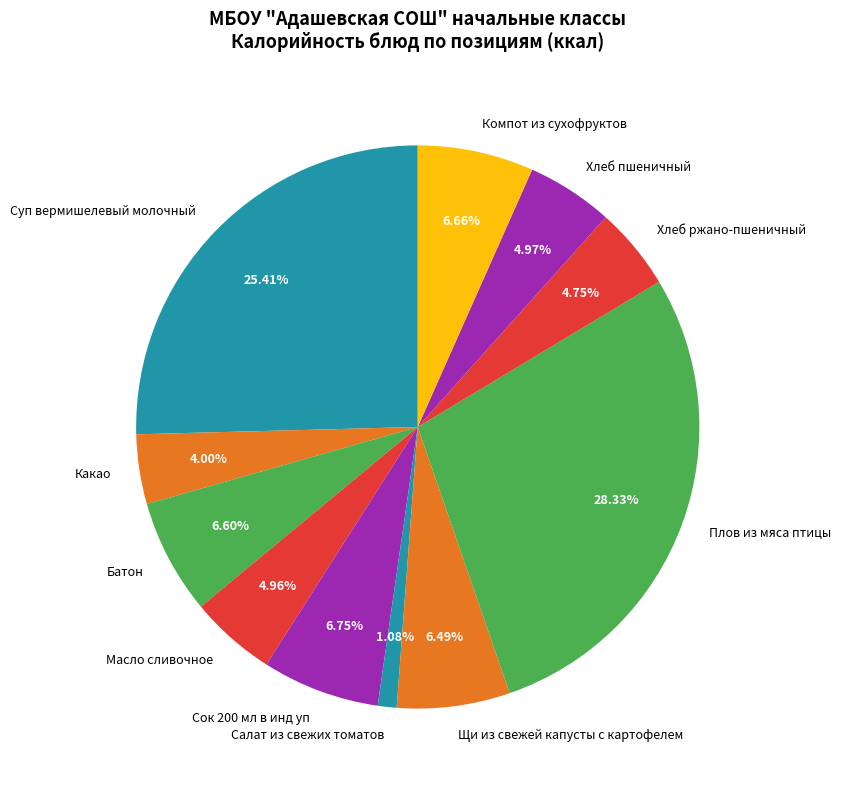

Which slice is the smallest?

Салат из свежих томатов